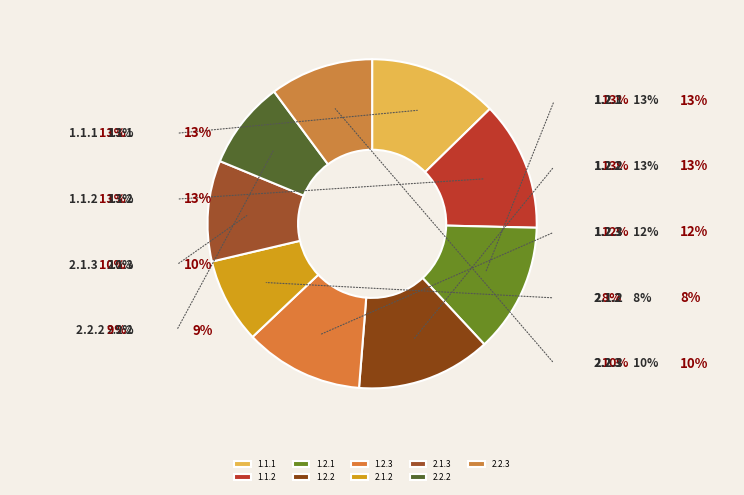

Is the sum of 2.2.3 and 2.1.3 greater than half?

No